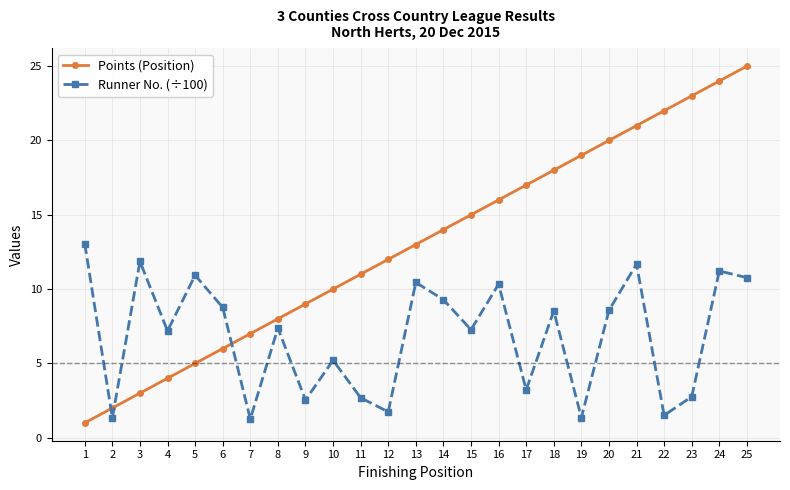

List the series in order of their overall mean, lowest first.

Runner No. (÷100), Points (Position)